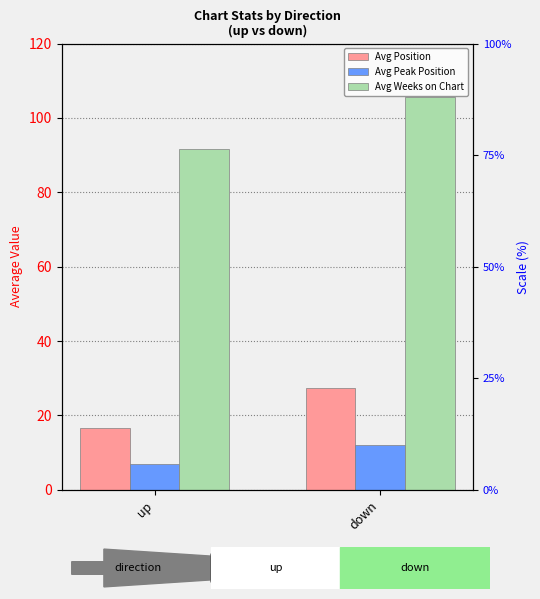

What position from the left is down?

2